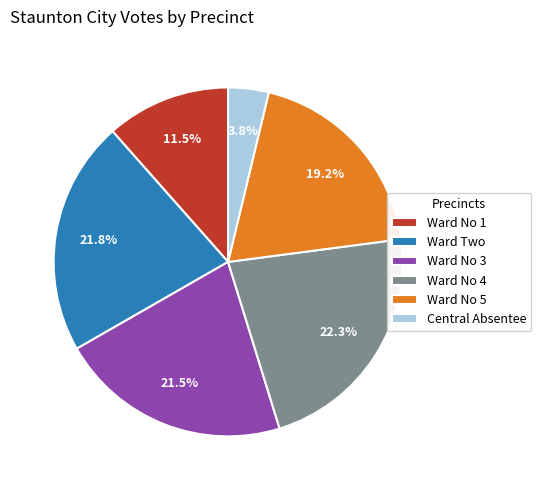

How many segments does this pie chart have?

6